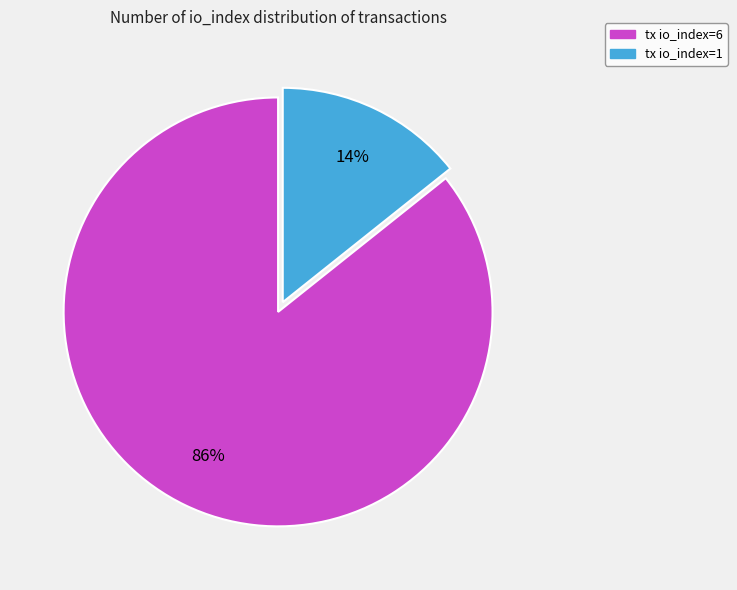

To the nearest percent, what percentage of the pie is tx io_index=6?

86%